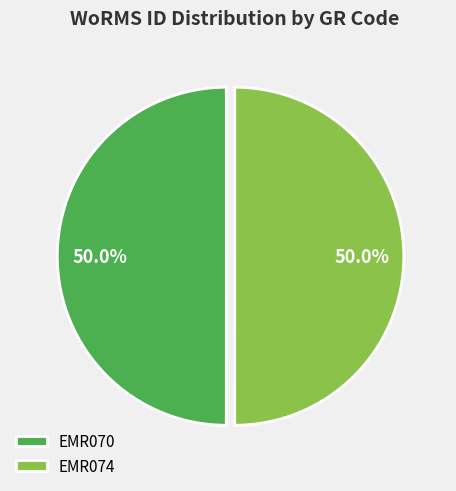

How much of the chart is everything except EMR074?

50.0%